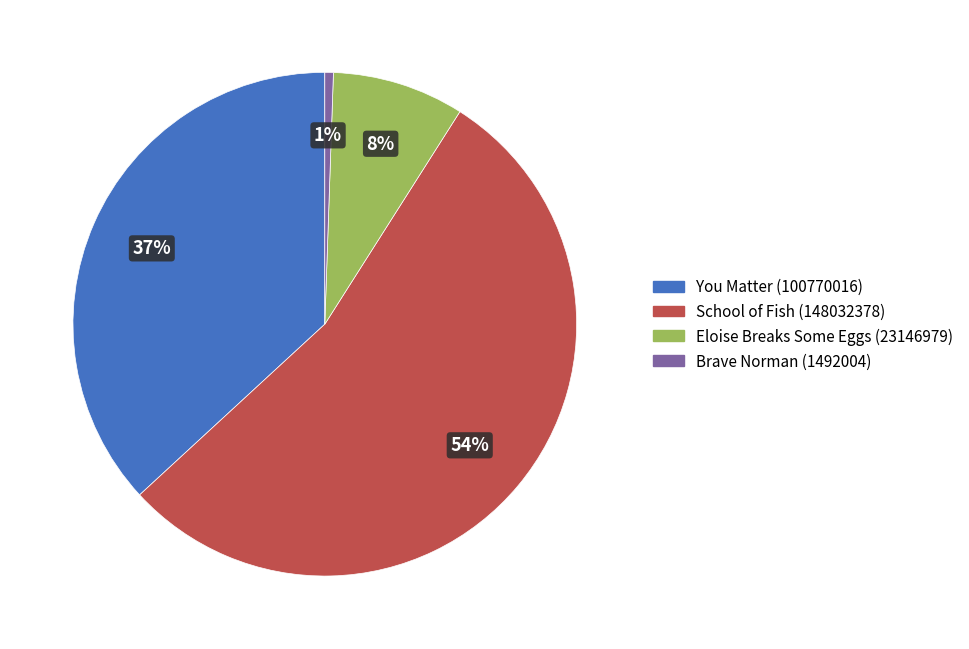

To the nearest percent, what is the difference between the Brave Norman (1492004) and You Matter (100770016) slice percentages?

36%